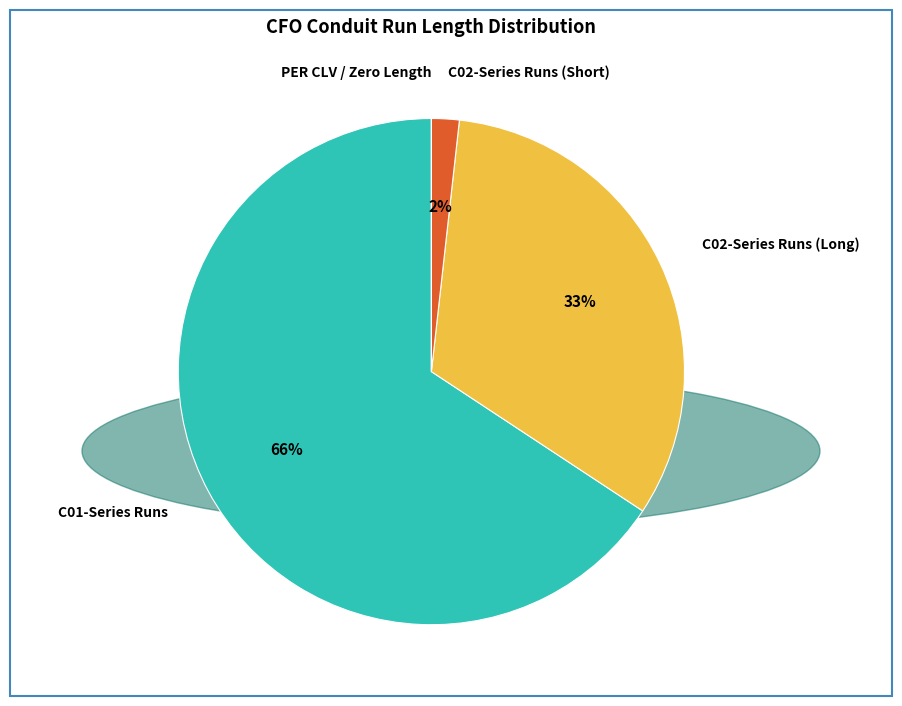

Combined, do C01-Series Runs and C02-Series Runs (Long) account for over 50%?

Yes